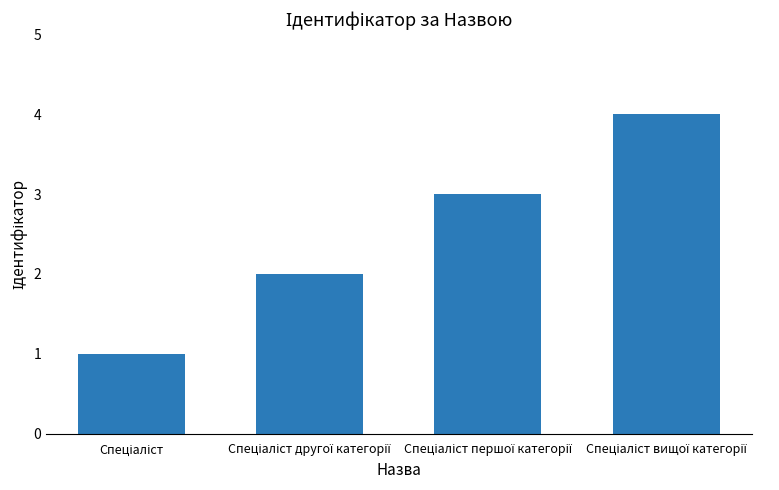

What is the maximum value shown in the chart?

4